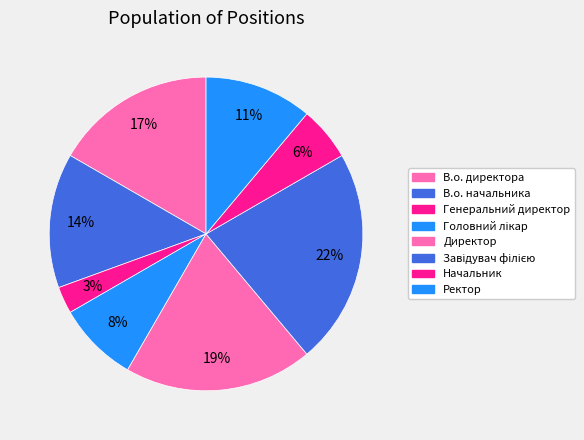

How many segments does this pie chart have?

8